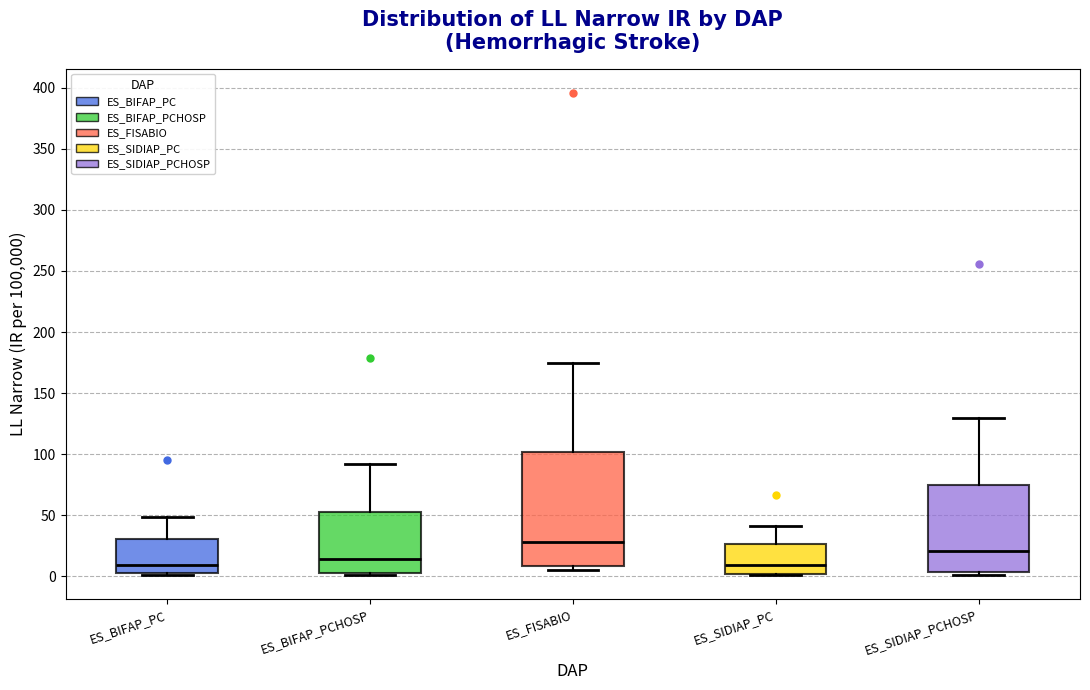

Comparing the boxes themselves (not the whiskers), which one is the tallest?

ES_FISABIO